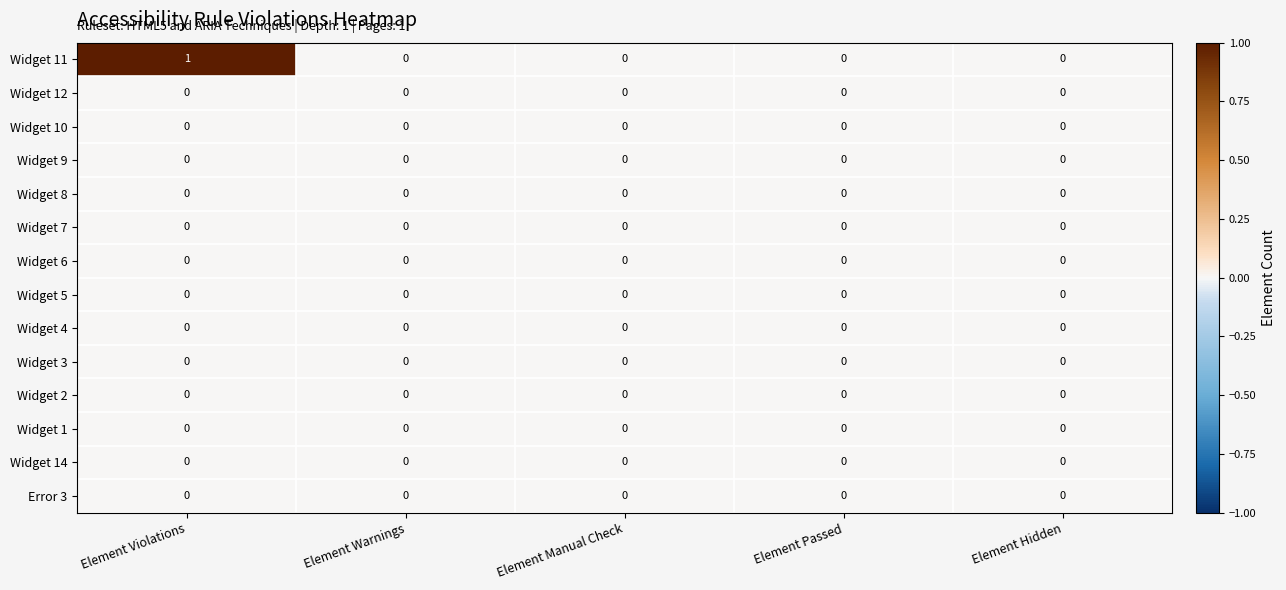

Which series has the largest range (max minus min)?

Widget 11